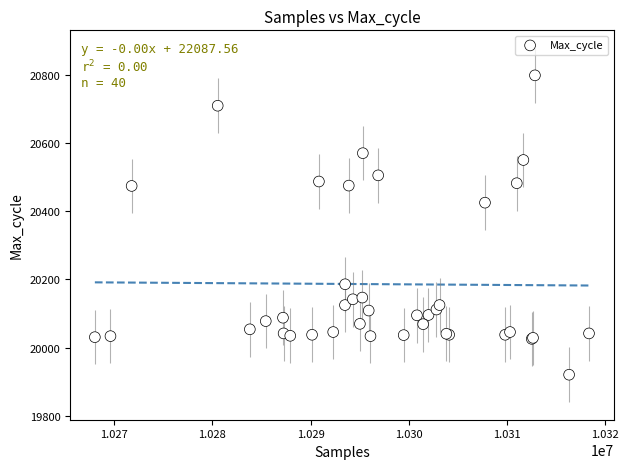

What Y value in the scatter plot is closest to 20359?

20425